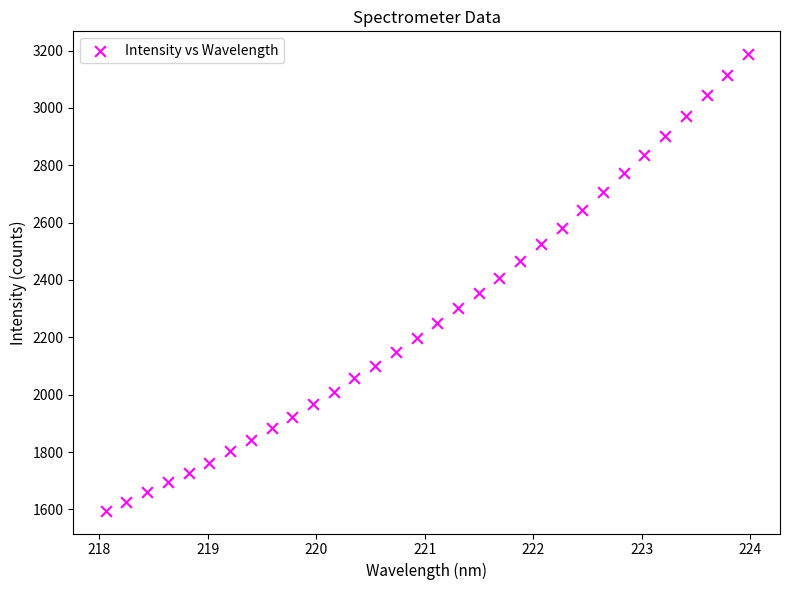

What is the range of X values (max minus min)?

5.9